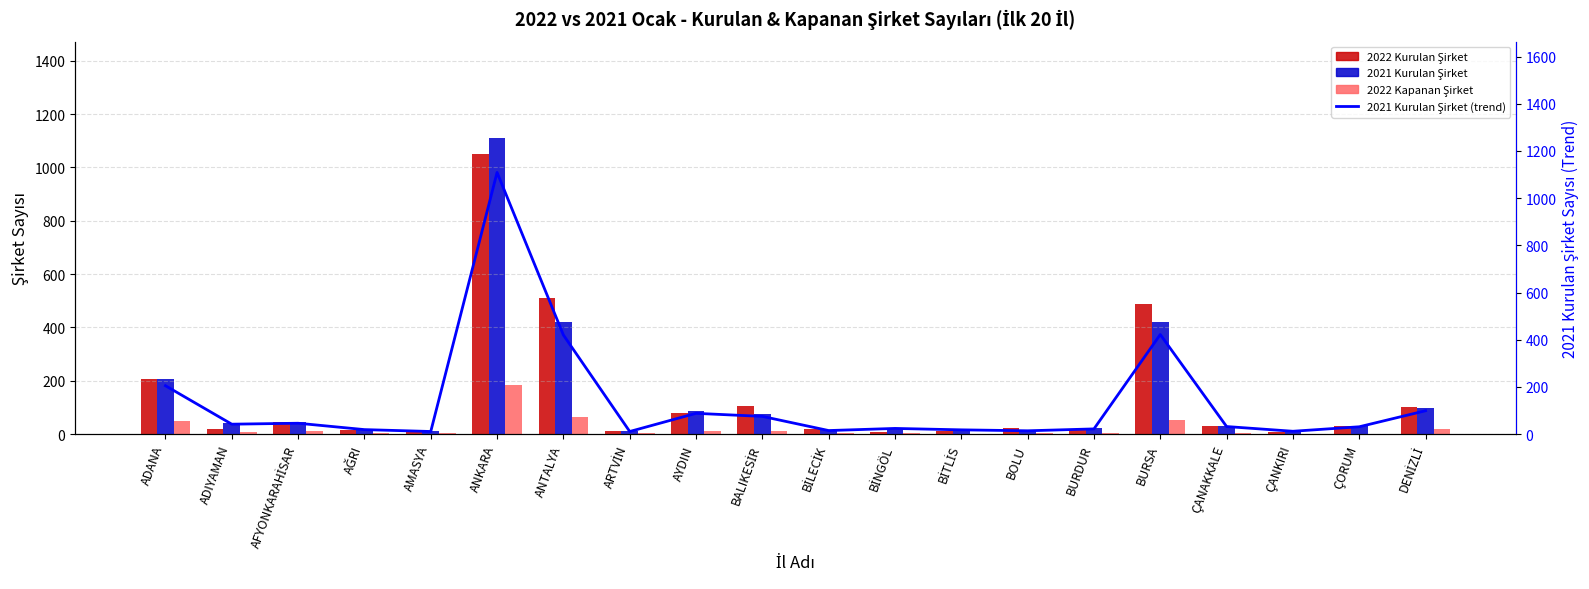

The 2022 Kapanan Şirket series shows 3 at AĞRI. True or false?

True